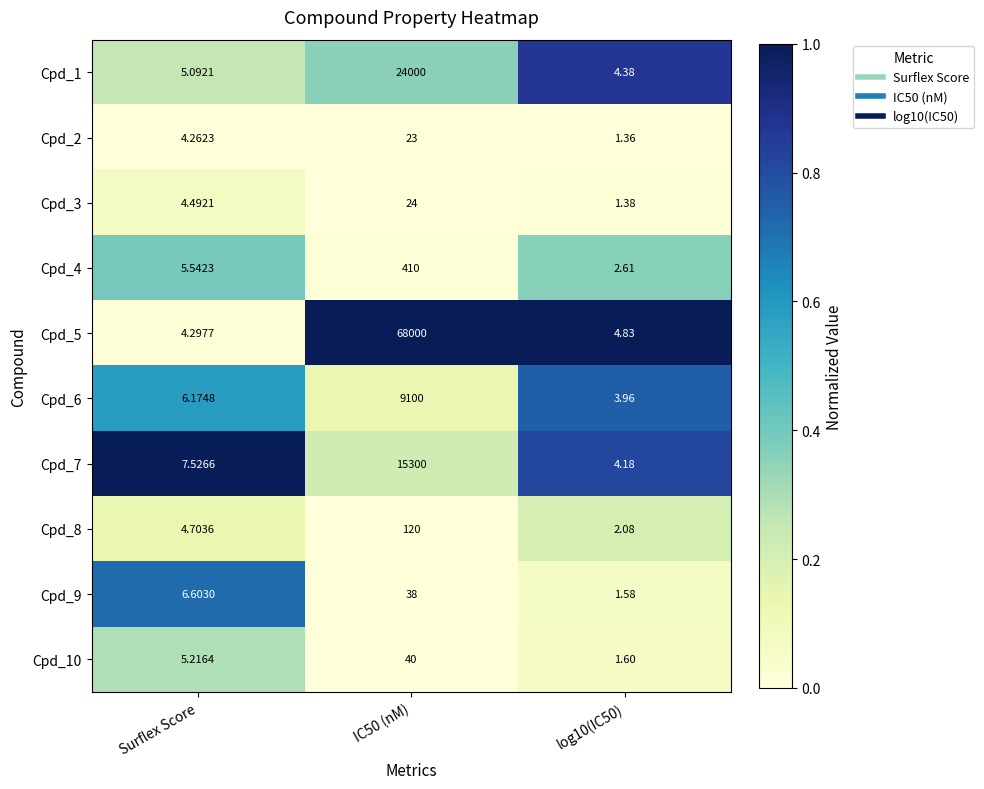

What is the maximum value shown in the chart?

68000.0